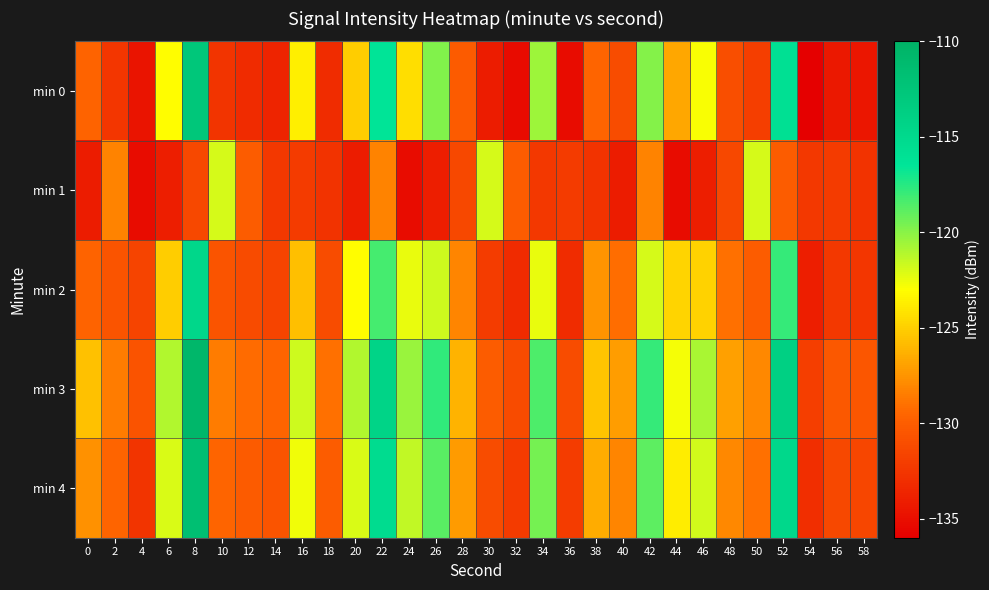

How many data points does each series have?

30